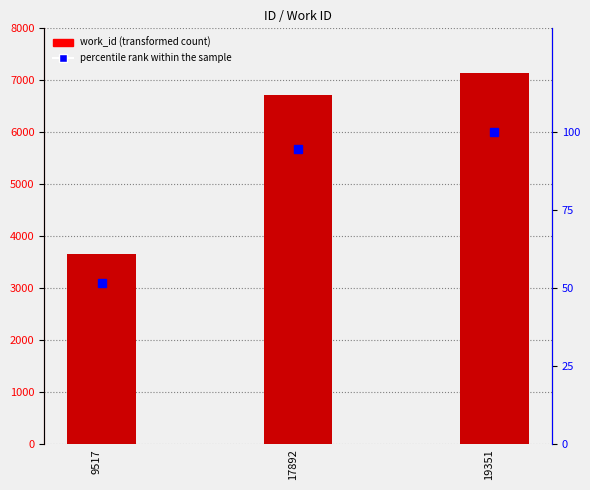

Rank the series at 9517 from highest to lowest value.

work_id, percentile rank within the sample